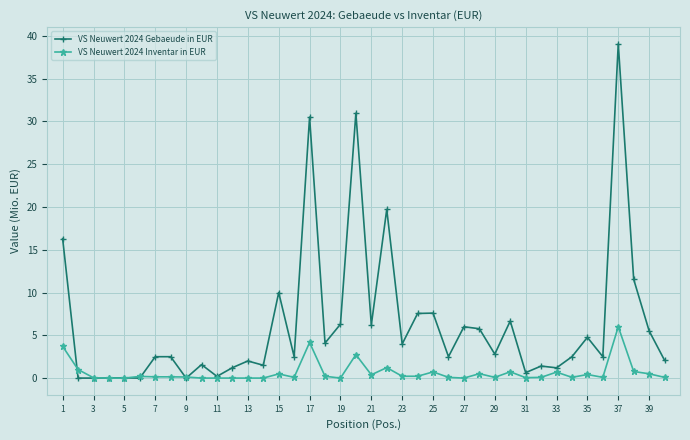

Which series has the widest spread of values?

VS Neuwert 2024 Gebaeude in EUR